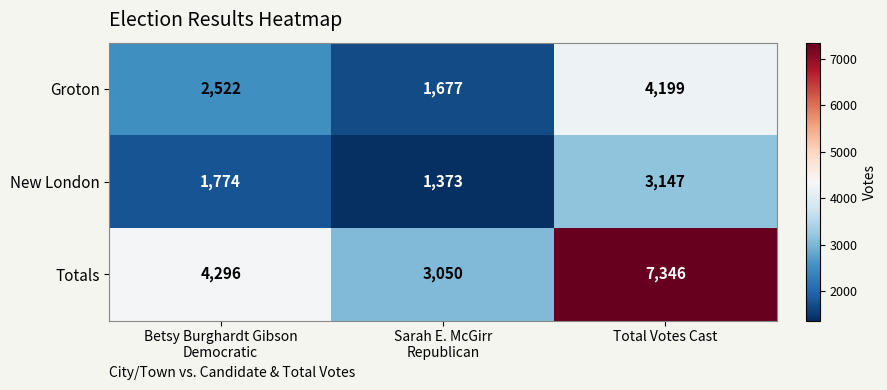

What is the minimum value shown in the chart?

1373